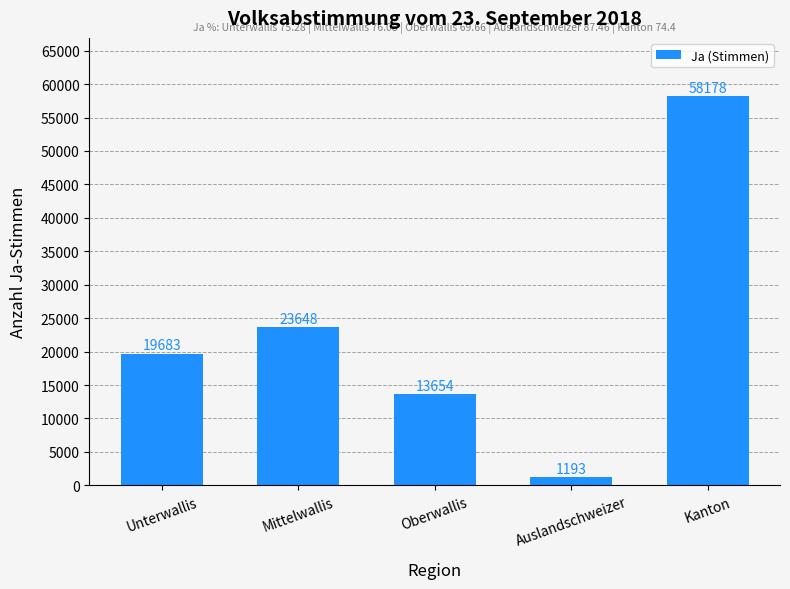

Which label corresponds to the smallest value in the chart?

Auslandschweizer